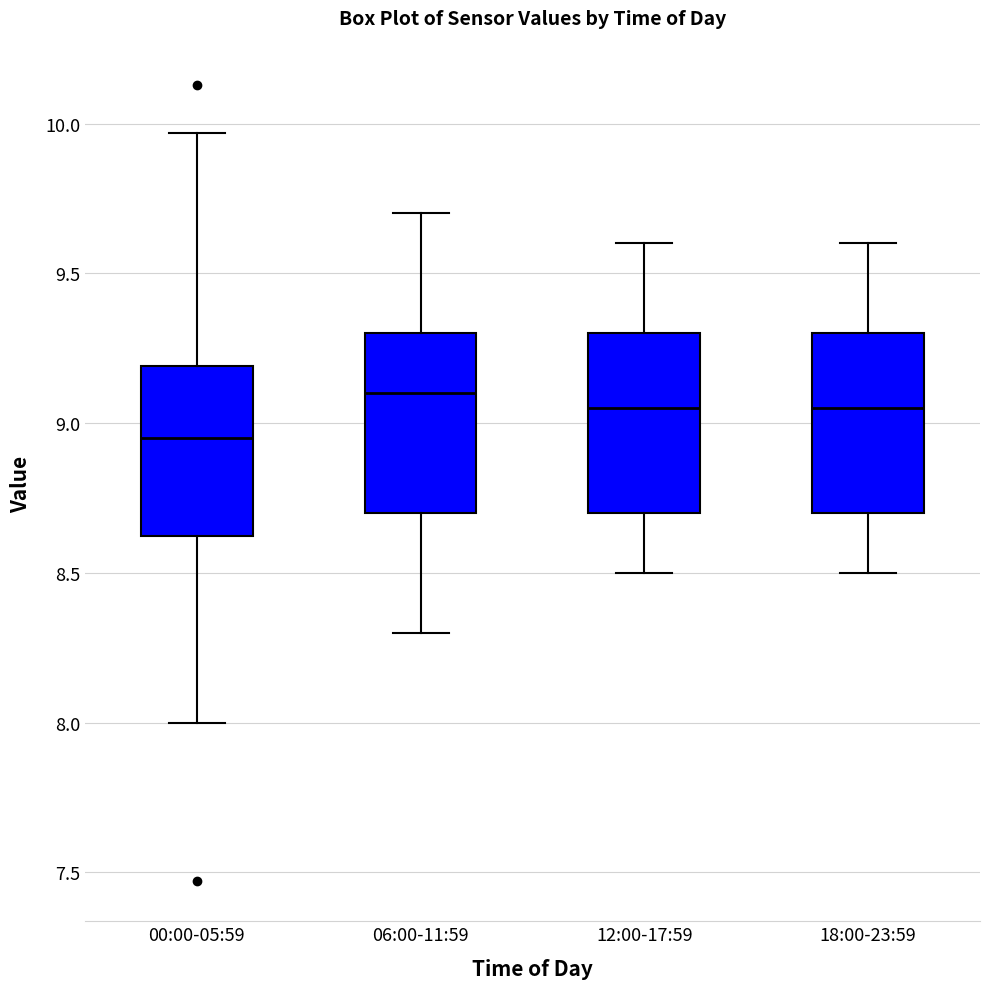

Reading left to right, transcribe this box plot: for each box, give where its median line is, the range the box spans, and where its two whiskers end, as read against the y-axis. The values are not printed on the chart, so give them approximately, as read against the axis.

00:00-05:59: median 8.95, box 8.60 to 9.20, whiskers 8.00 to 9.95
06:00-11:59: median 9.10, box 8.70 to 9.30, whiskers 8.30 to 9.70
12:00-17:59: median 9.05, box 8.70 to 9.30, whiskers 8.50 to 9.60
18:00-23:59: median 9.05, box 8.70 to 9.30, whiskers 8.50 to 9.60